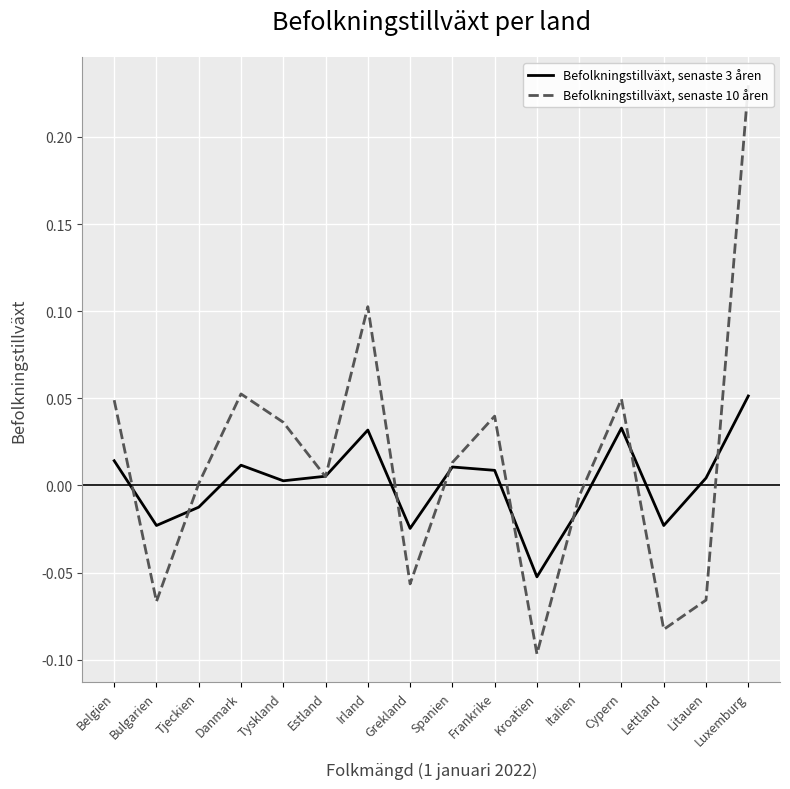

How many lines are shown in the chart?

2